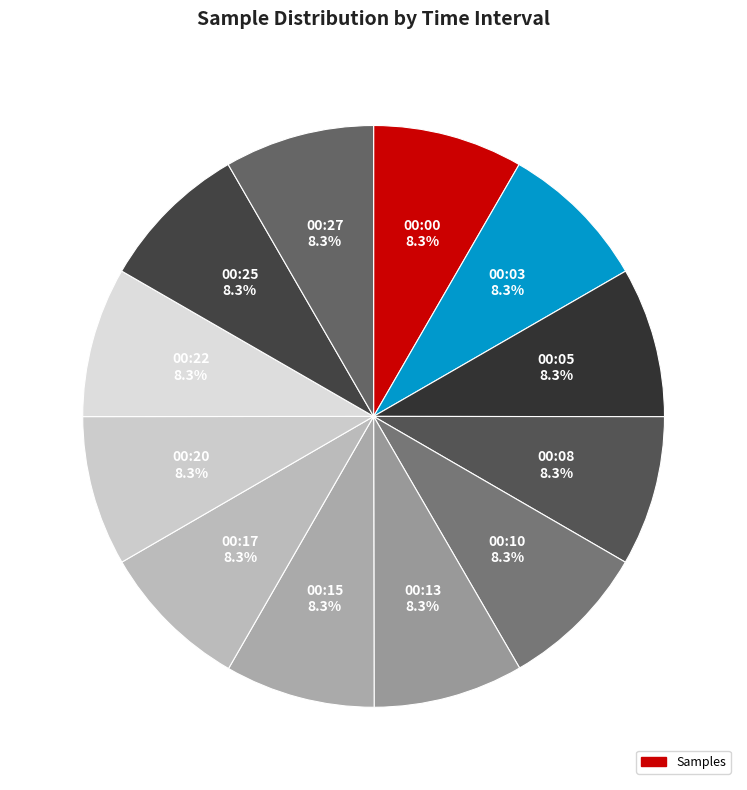

How many slices are in this pie chart?

12